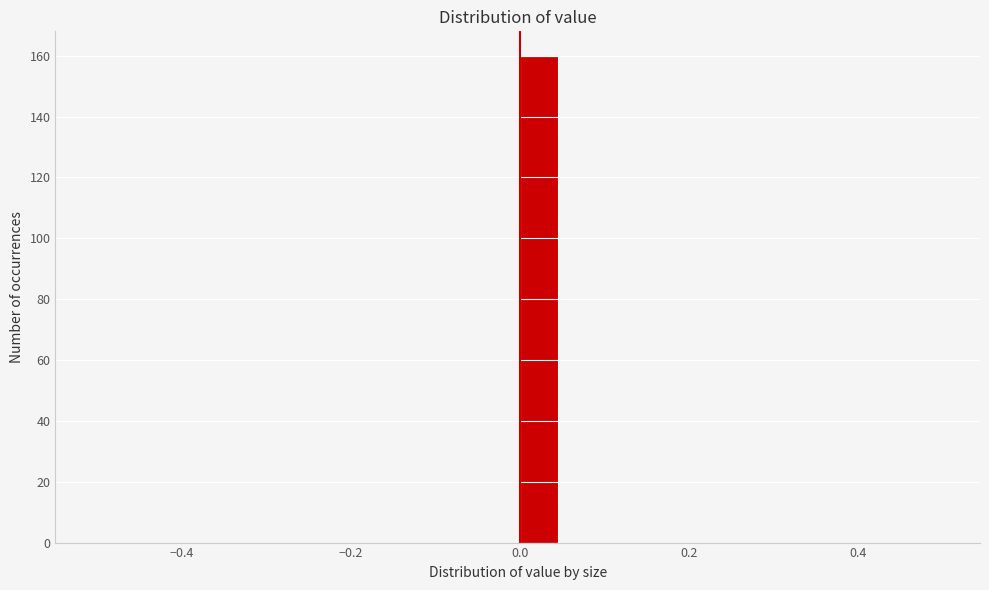

Read against the x-axis, roughly where is the centre of the tallest bar?

0.02